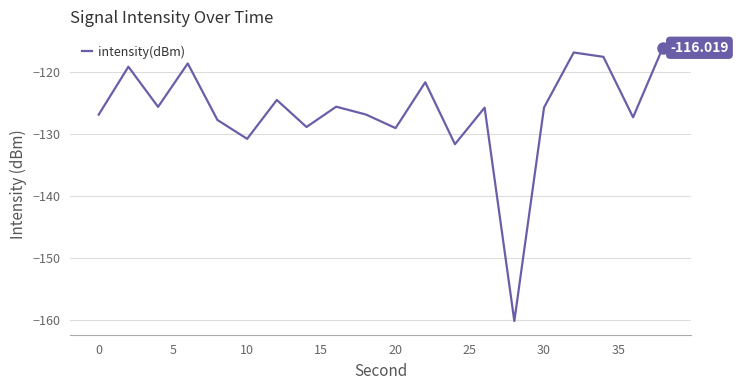

What is the value of the 14th point from the left?

-125.7